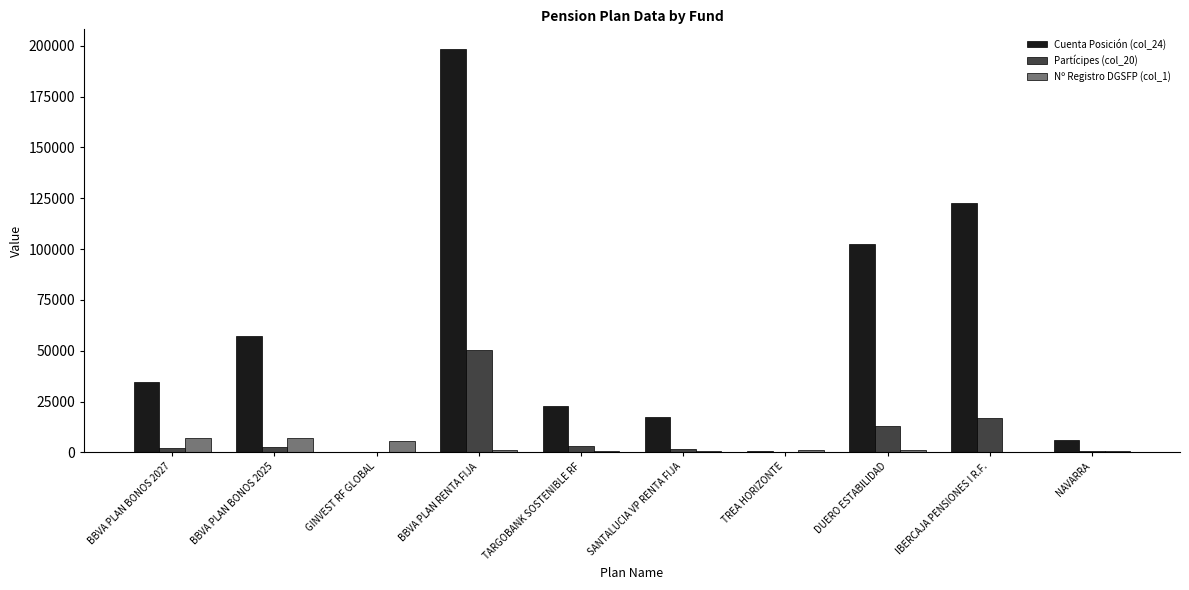

At which category is the sum across all series the highest?

BBVA PLAN RENTA FIJA